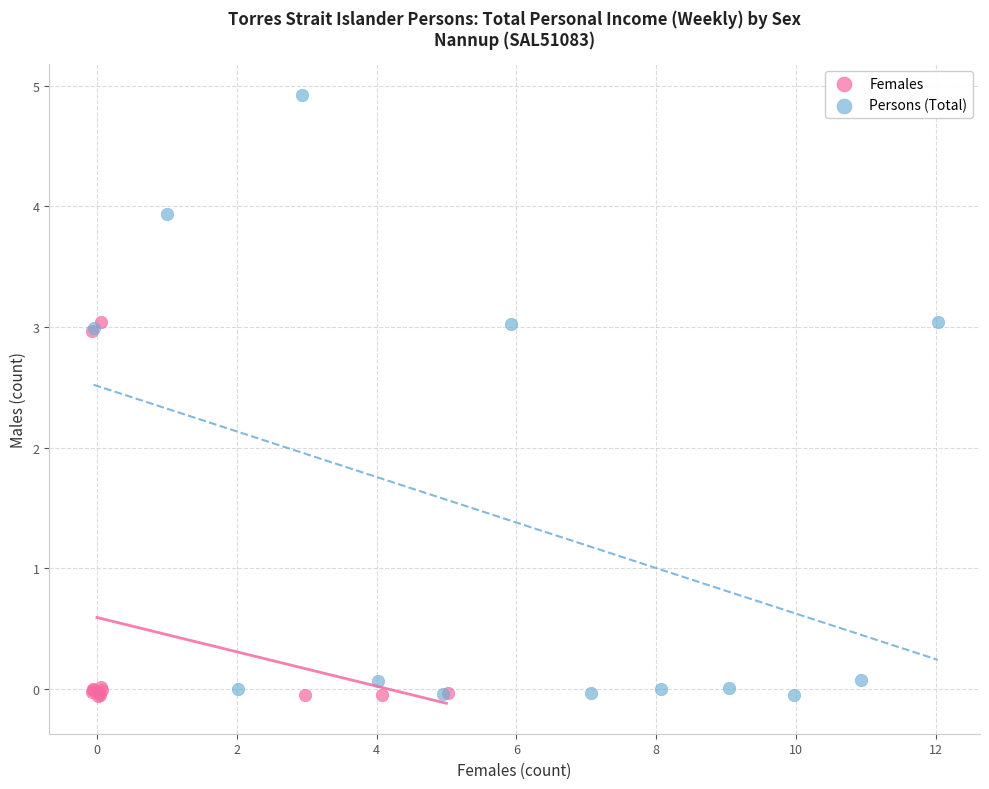

Which series has the widest spread of Y values?

Persons (Total)